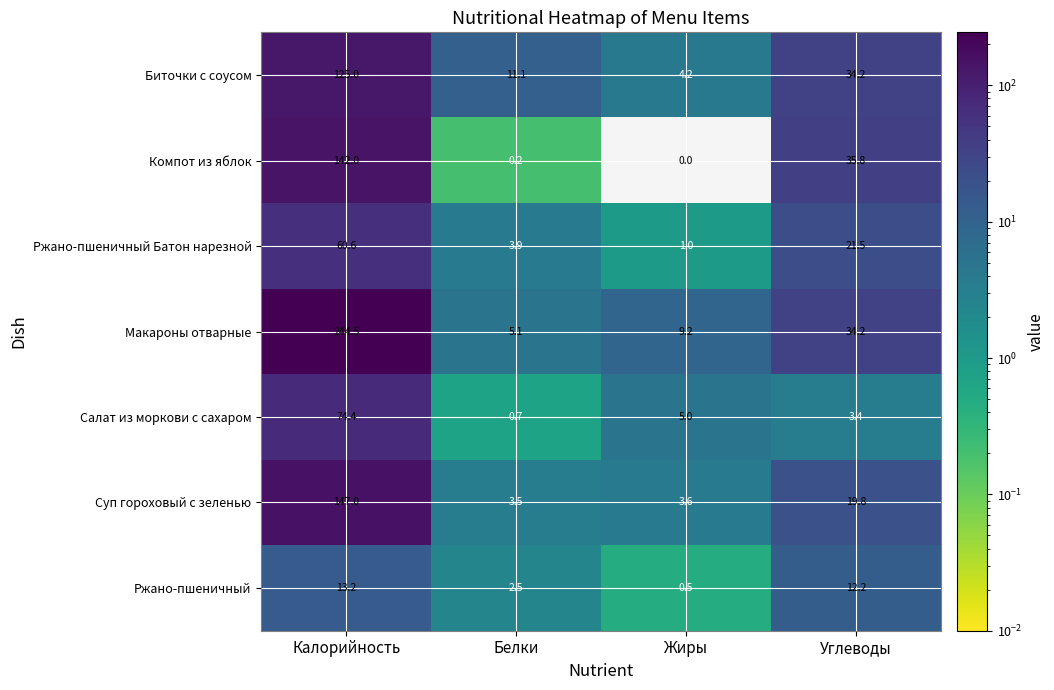

What is the approximate value of Суп гороховый с зеленью at Углеводы?

19.8